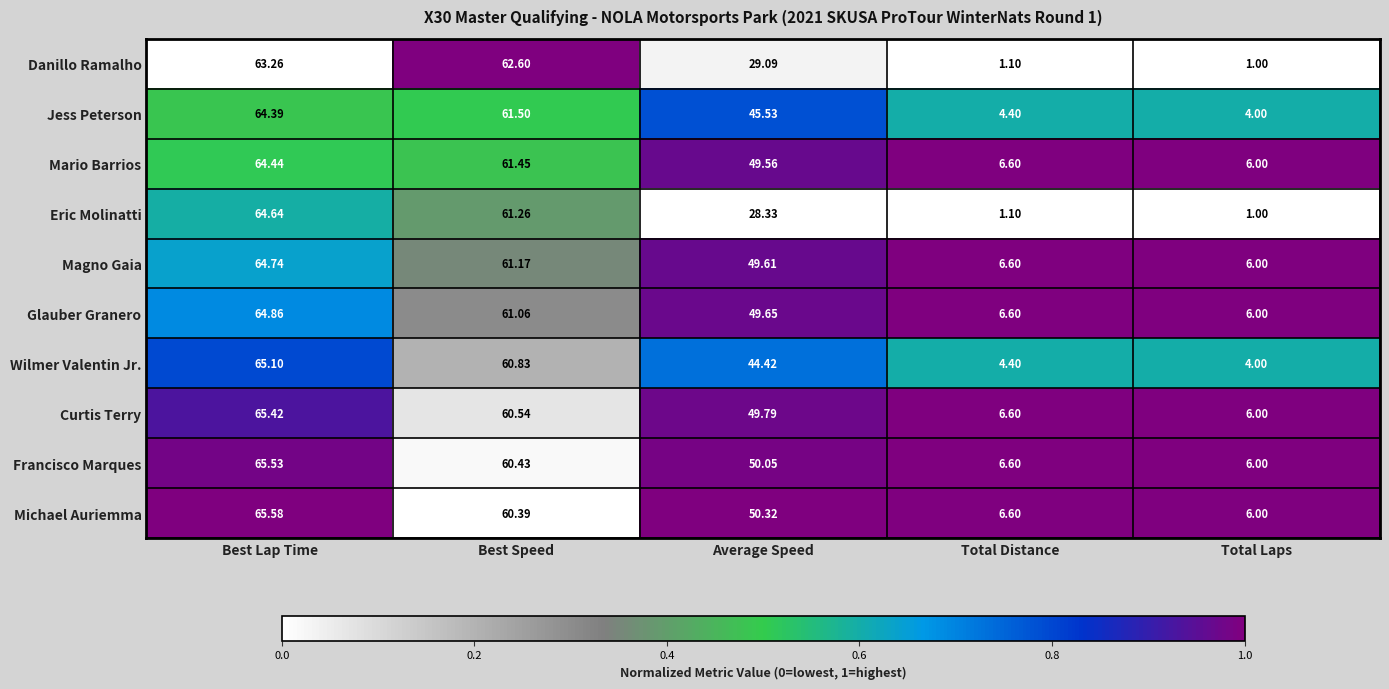

Between Best Lap Time and Average Speed, which series saw the biggest shift?

Eric Molinatti